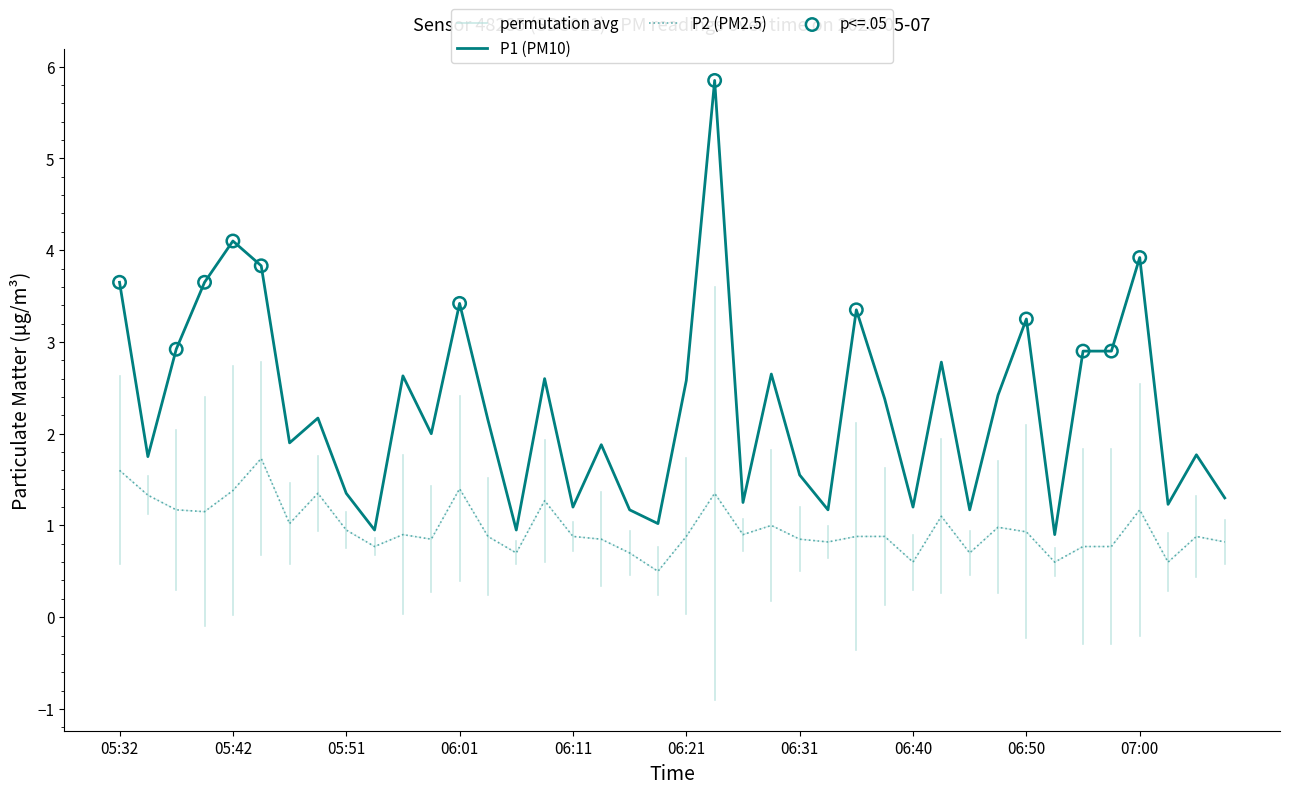

What is the total value across all series at 06:18?

1.5